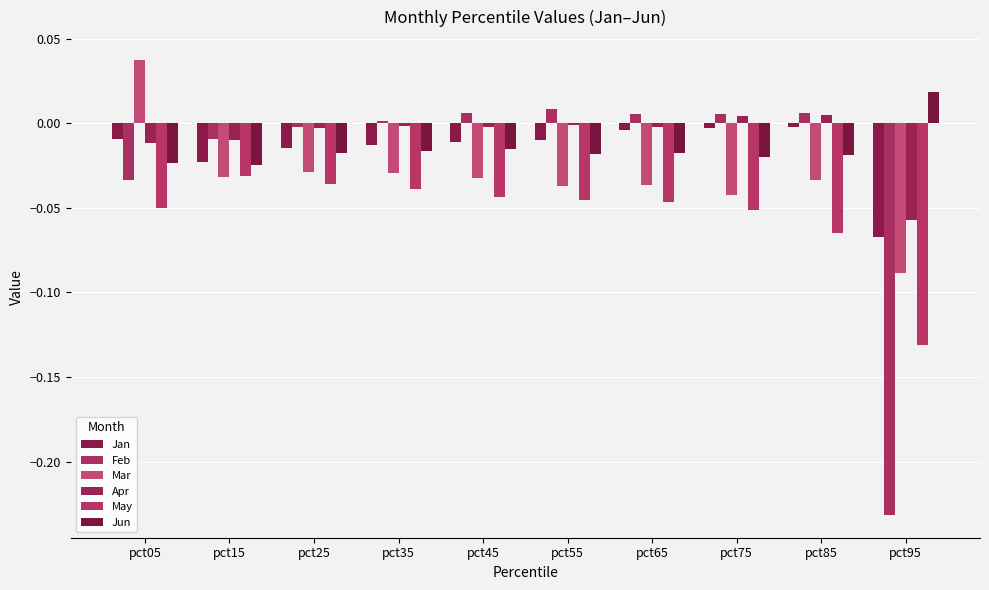

At which label is Apr closest to 0?

pct55